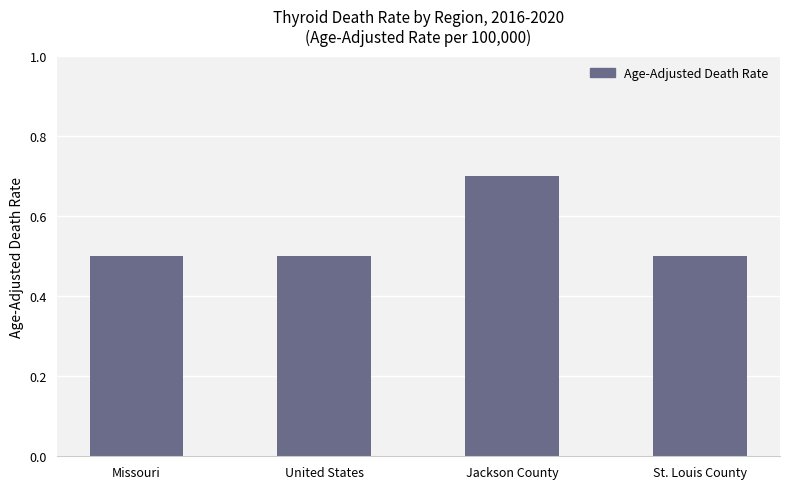

Reading left to right, transcribe all the data shown in this chart.

0.5	0.5	0.7	0.5